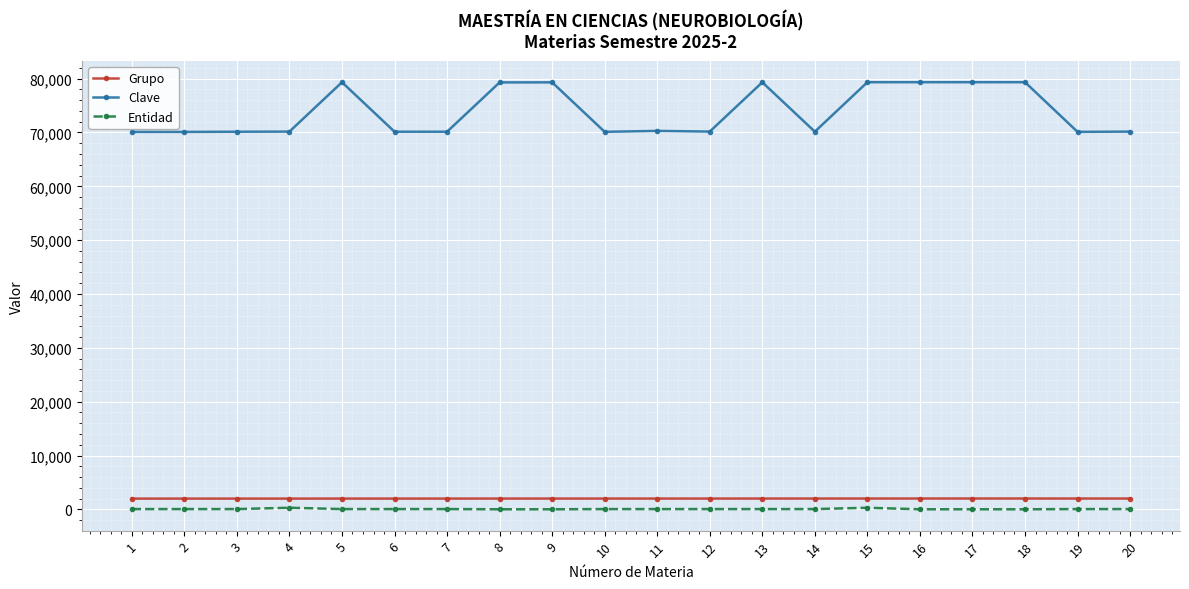

Is this an area chart (filled region under the line)?

No